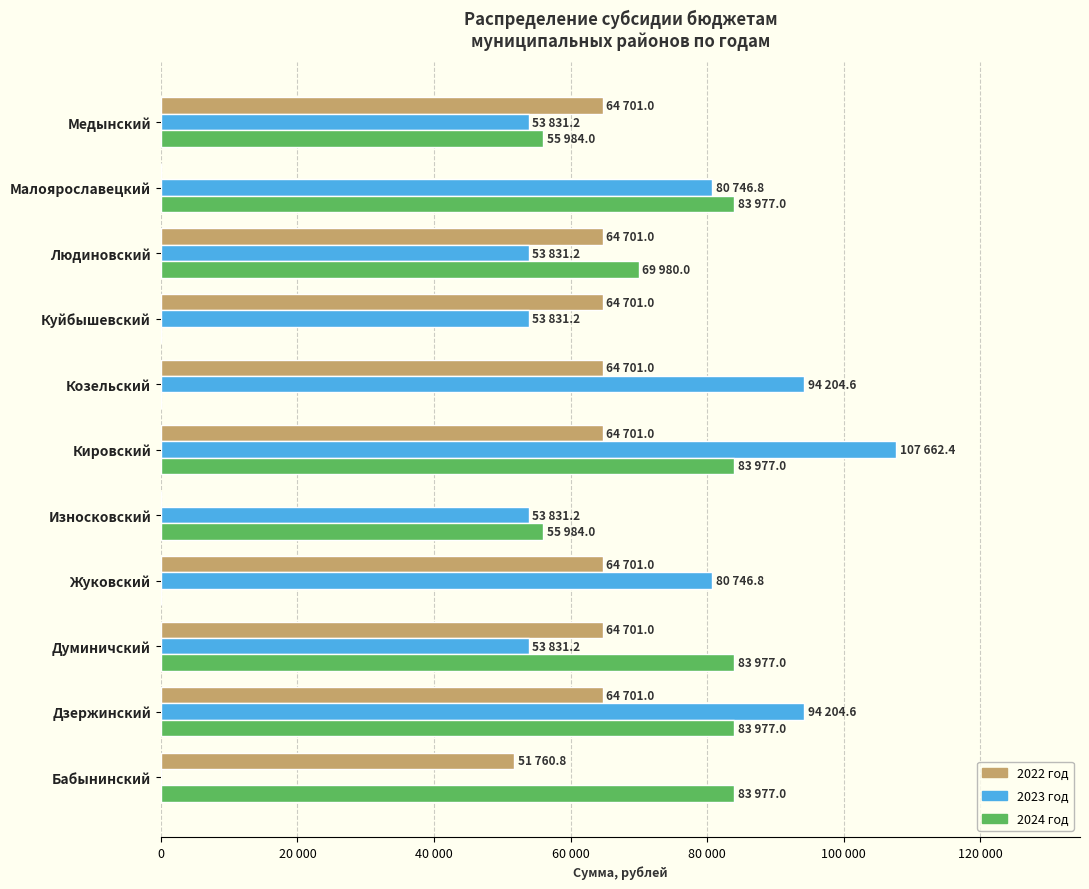

What is the maximum value shown in the chart?

107662.4